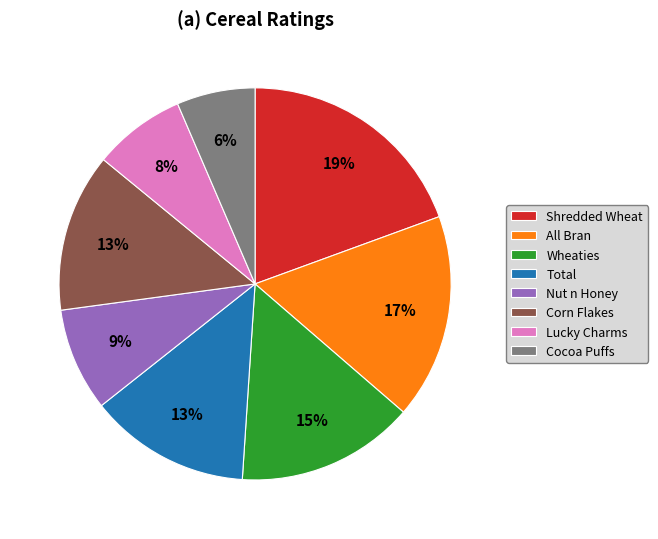

Which slice is the largest?

Shredded Wheat